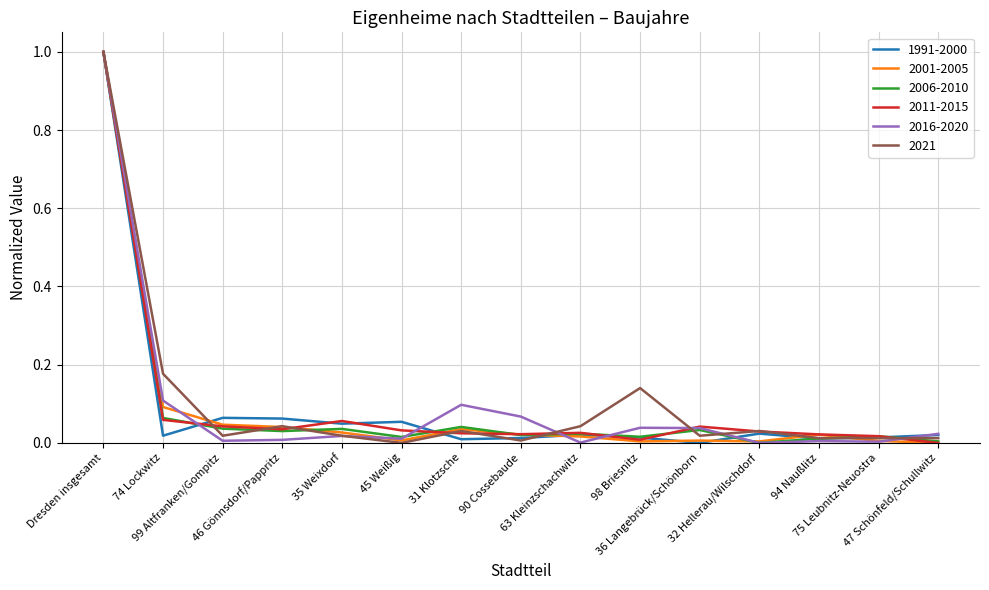

What is the highest value of the 1991-2000 series?

1.0